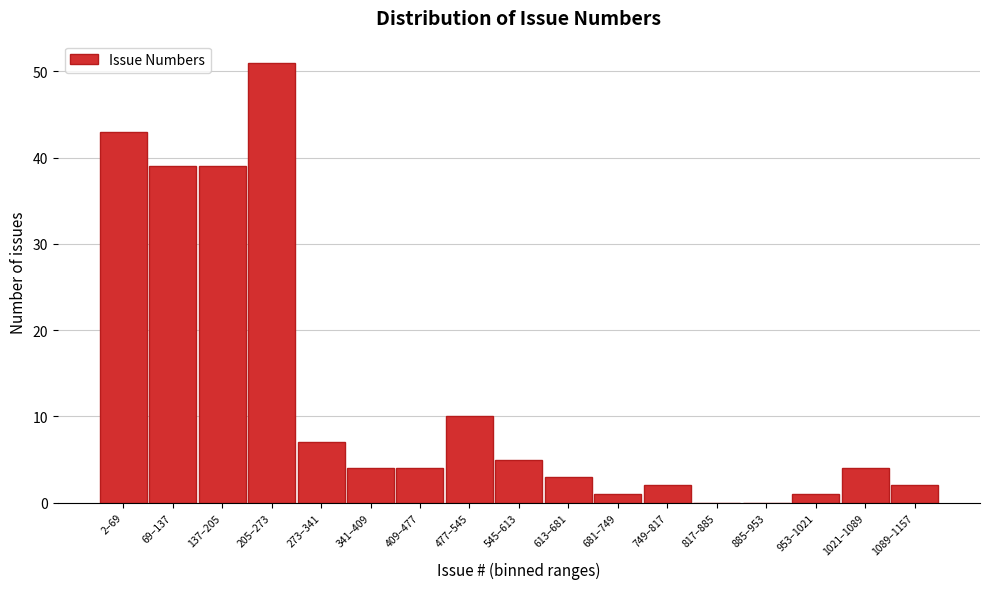

Reading left to right, transcribe all the data shown in this chart.

2–69=43	69–137=39	137–205=39	205–273=51	273–341=7	341–409=4	409–477=4	477–545=10	545–613=5	613–681=3	681–749=1	749–817=2	817–885=0	885–953=0	953–1021=1	1021–1089=4	1089–1157=2